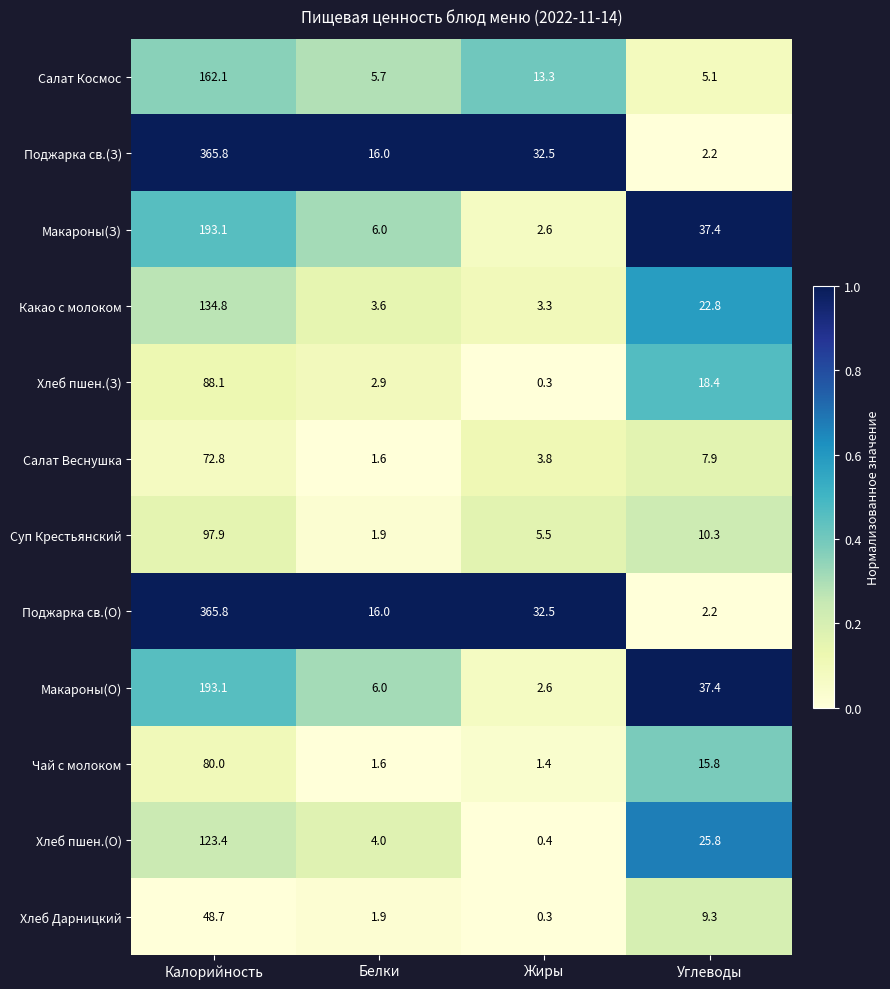

Is it true that Хлеб пшен.(О) equals 4.0 at Белки?

True